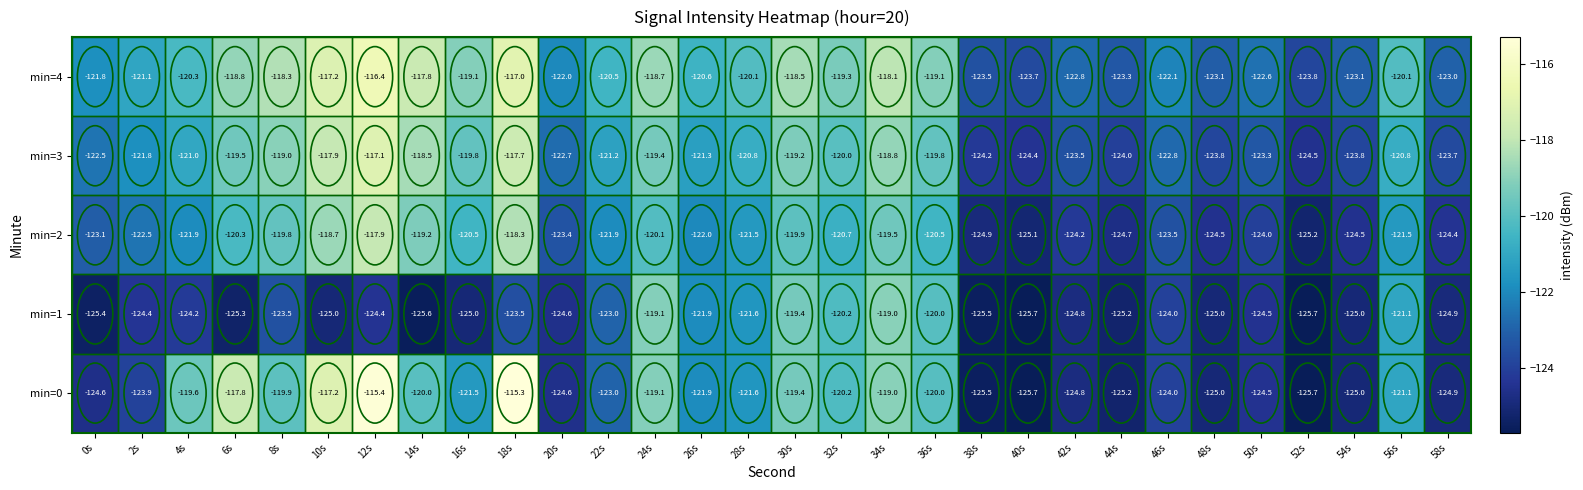

How many values in the min=2 series exceed -121?

12